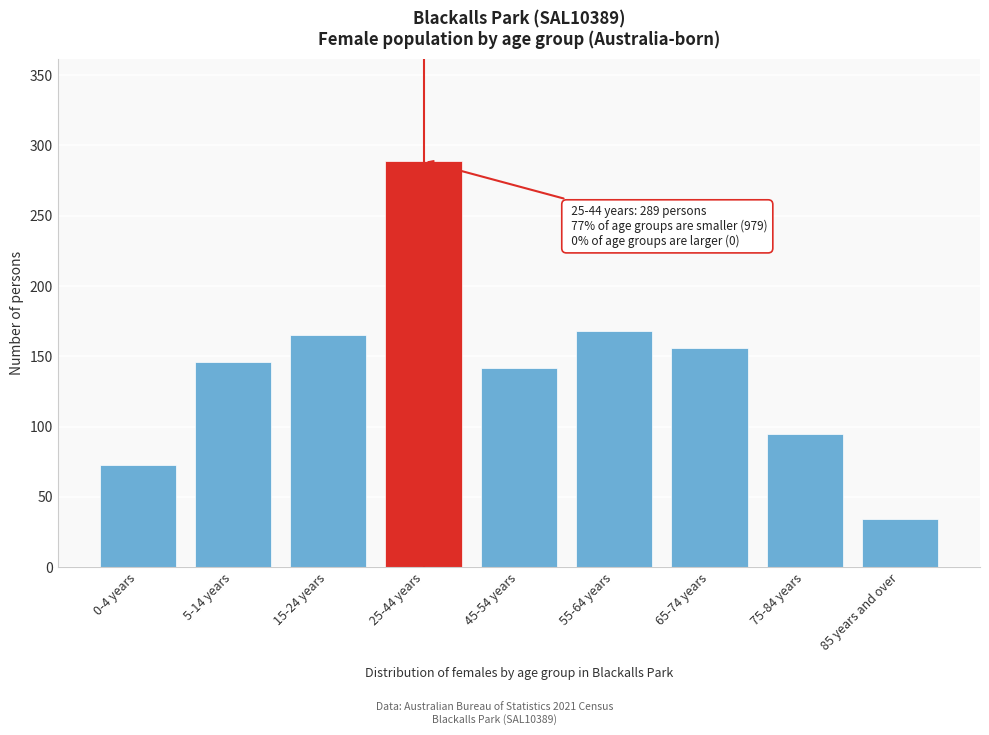

Reading left to right, transcribe all the data shown in this chart.

73	146	165	289	142	168	156	95	34